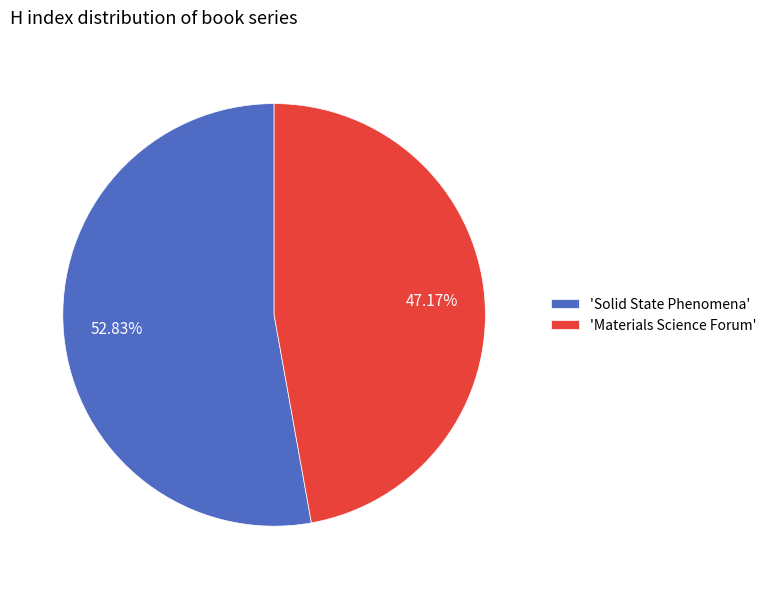

What is the largest slice in the pie chart?

'Solid State Phenomena'